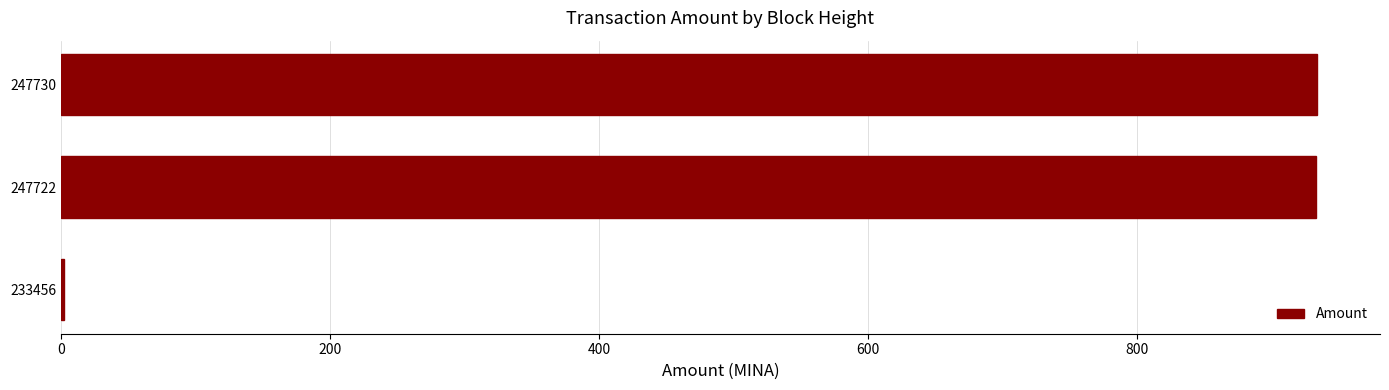

What is the sum of all values?

1869.0